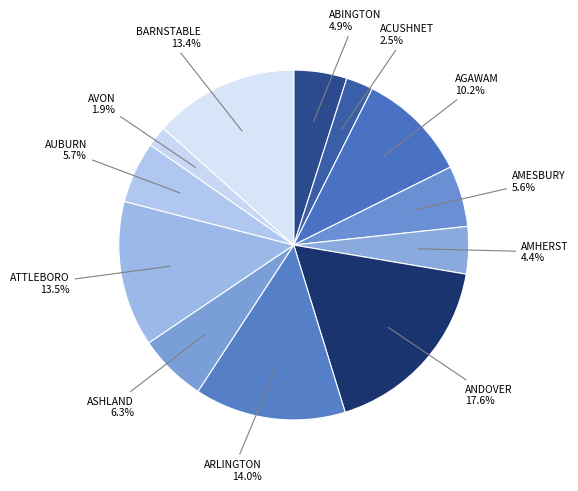

Which slice is the largest?

ANDOVER